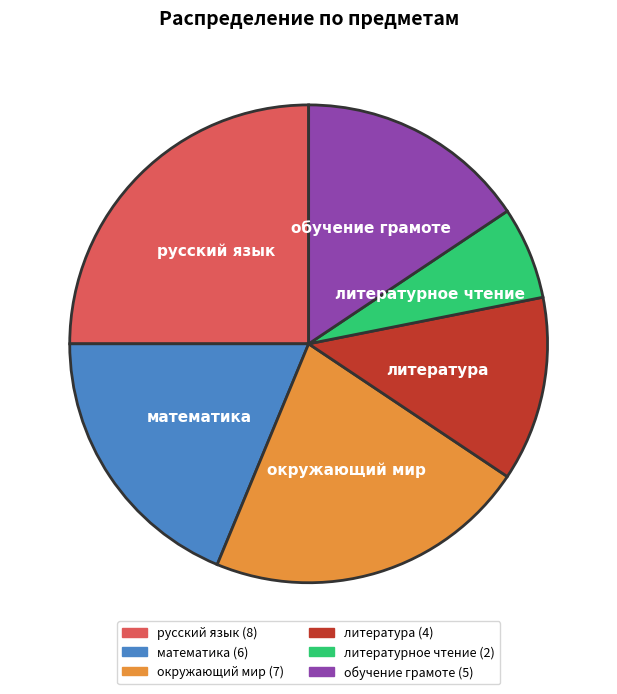

The окружающий мир slice represents 22% of the pie. True or false?

True